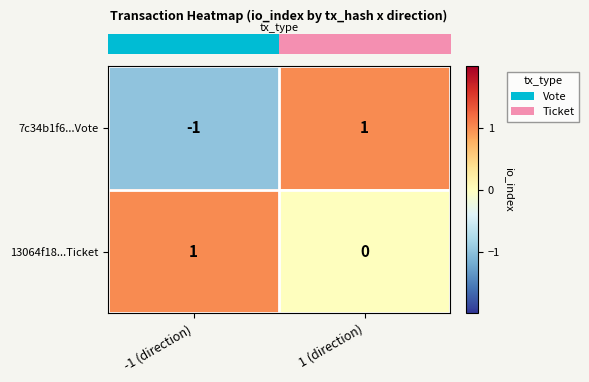

The 7c34b1f6...Vote series shows 0 at -1 (direction). True or false?

False